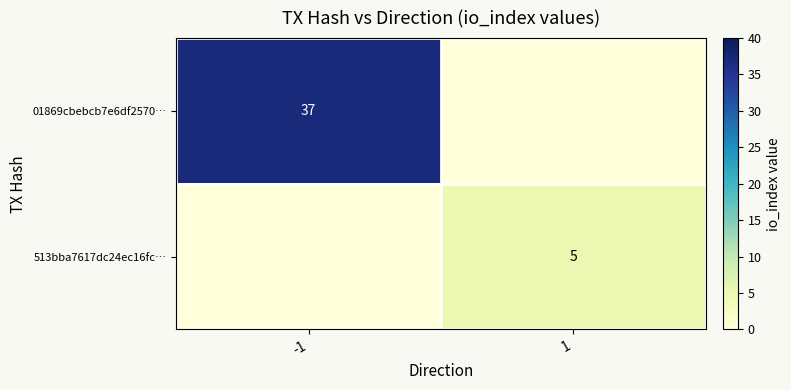

Is it true that 01869cbebcb7e6df2570… equals 37 at -1?

True